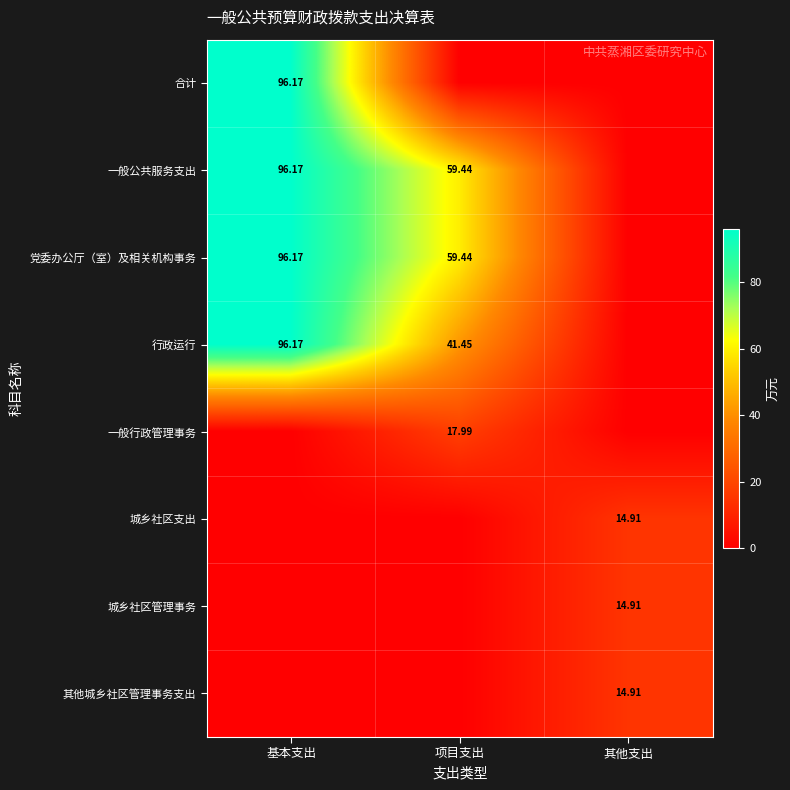

Is the value of 一般行政管理事务 at 项目支出 greater than the value of 一般公共服务支出 at 项目支出?

No